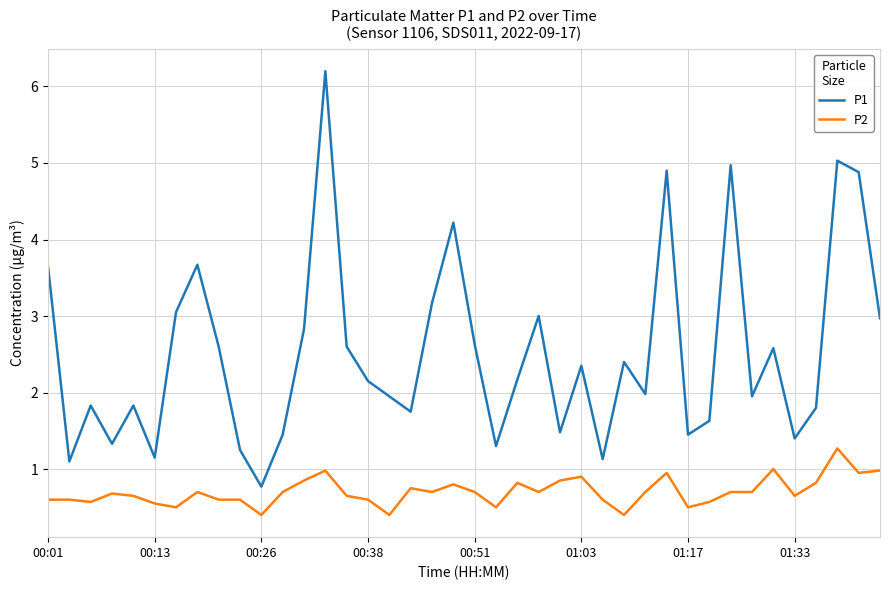

List the series in order of their overall mean, lowest first.

P2, P1